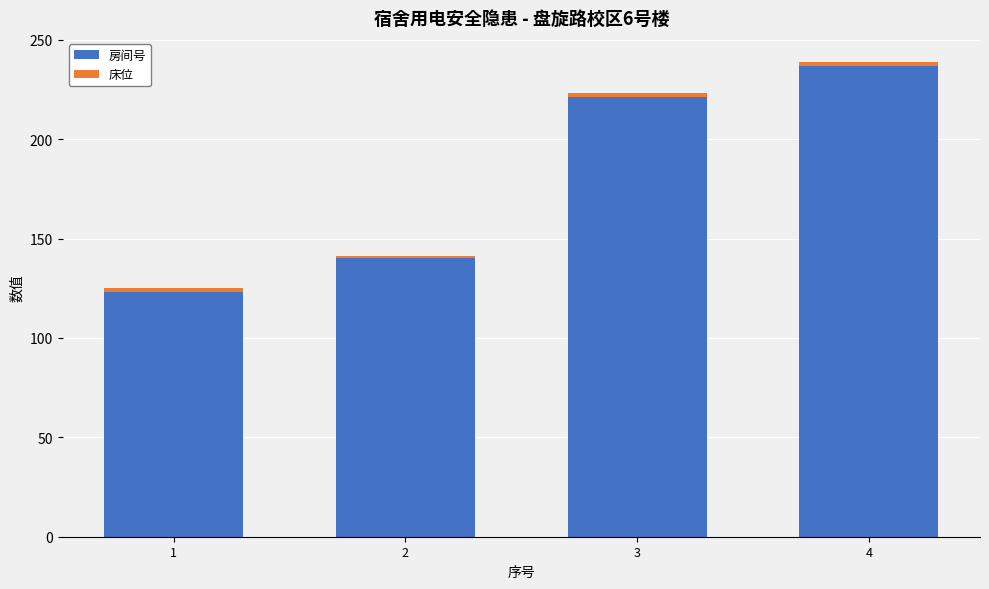

What is the lowest value of the 房间号 series?

123